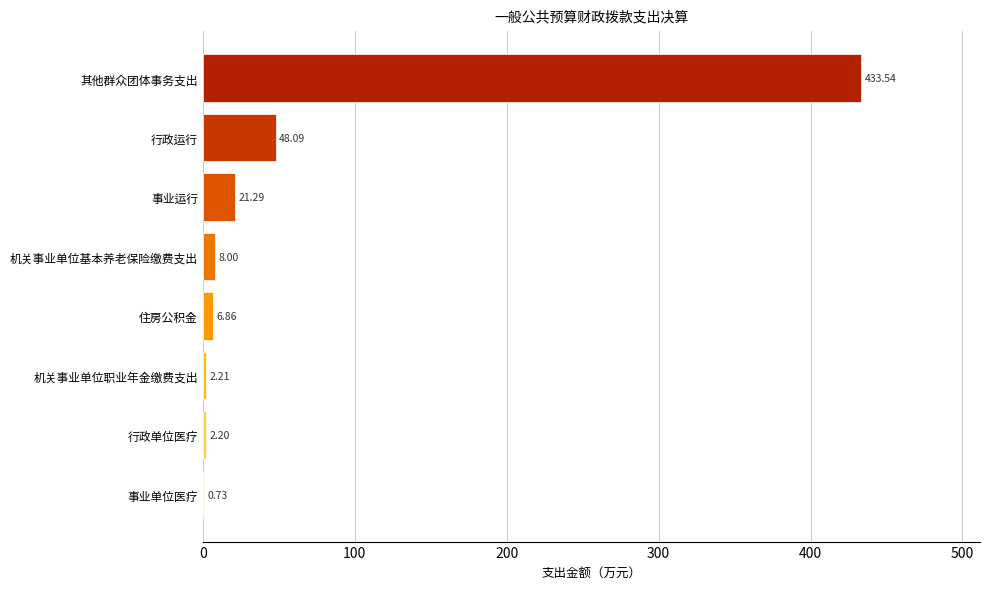

Count the number of data series in this chart.

1